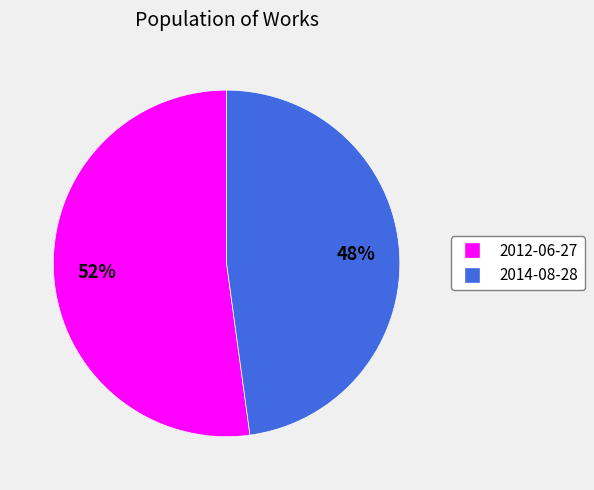

Does 2014-08-28 represent more than half of the total?

No